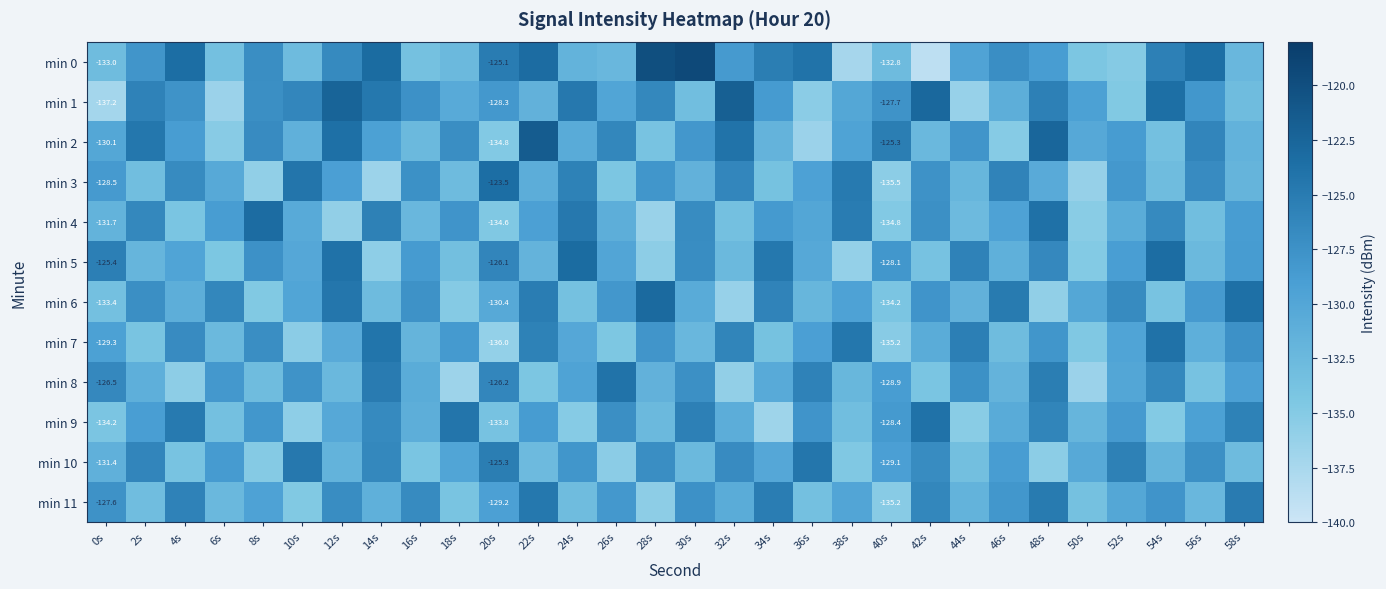

How many values in the min 5 series exceed -129?

13